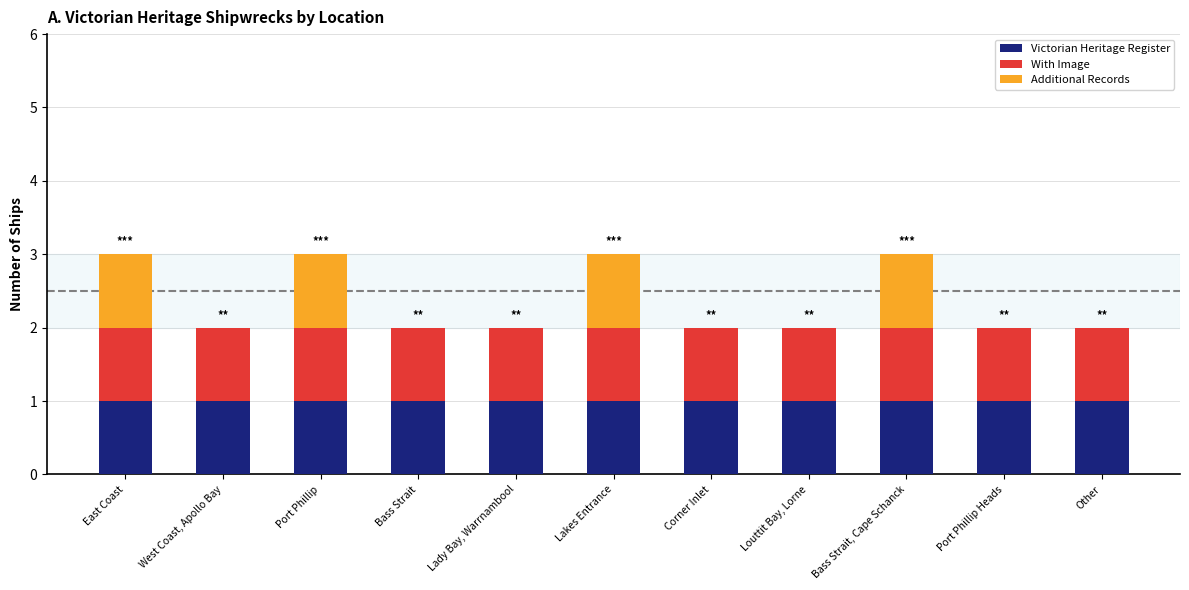

What is the total value across all series at East Coast?

3